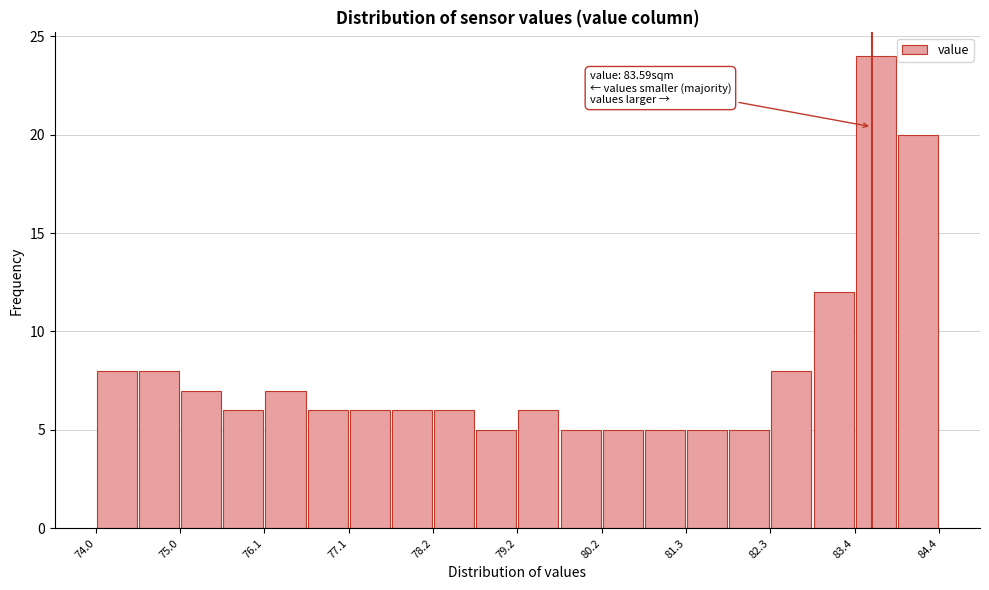

Read against the x-axis, roughly where is the centre of the tallest bar?

83.6